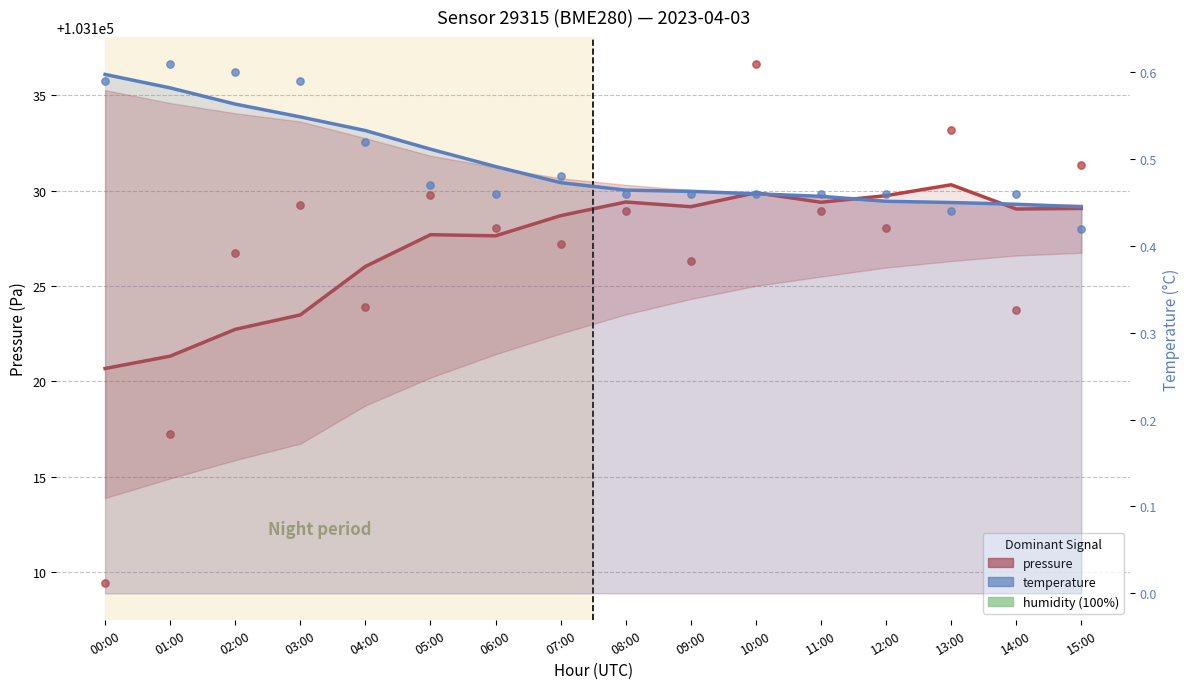

What is the total value across all series at 08:00?

103129.9